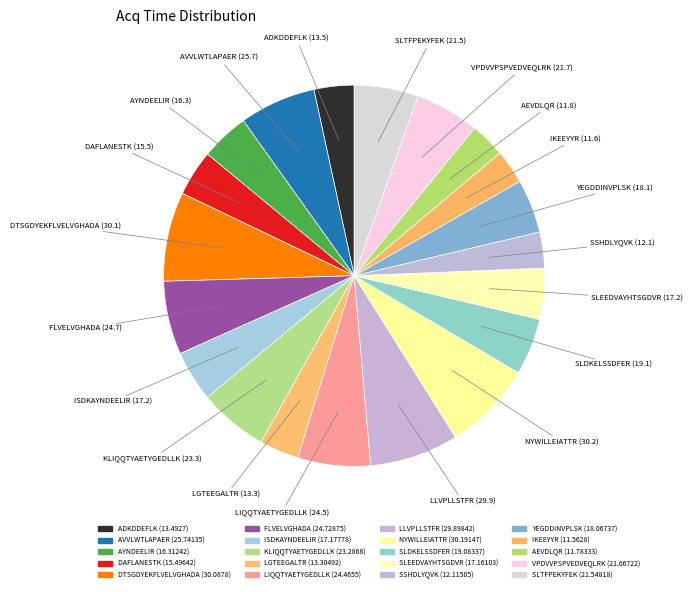

Do NYWILLEIATTR and SSHDLYQVK together represent more than half of the pie?

No